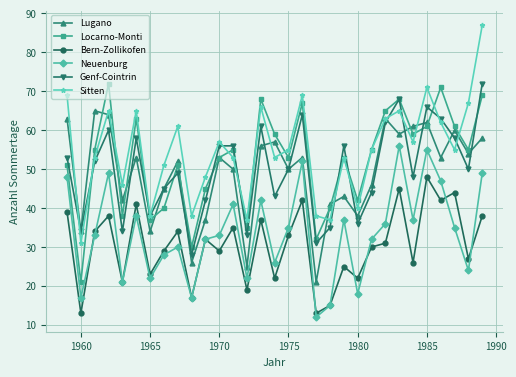

What is the value of the Sitten point at the 11th from the left?

48